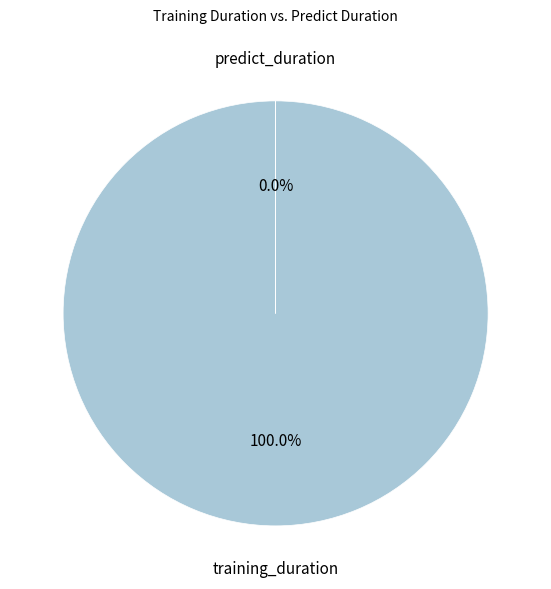

Rank the categories by value from lowest to highest.

predict_duration, training_duration